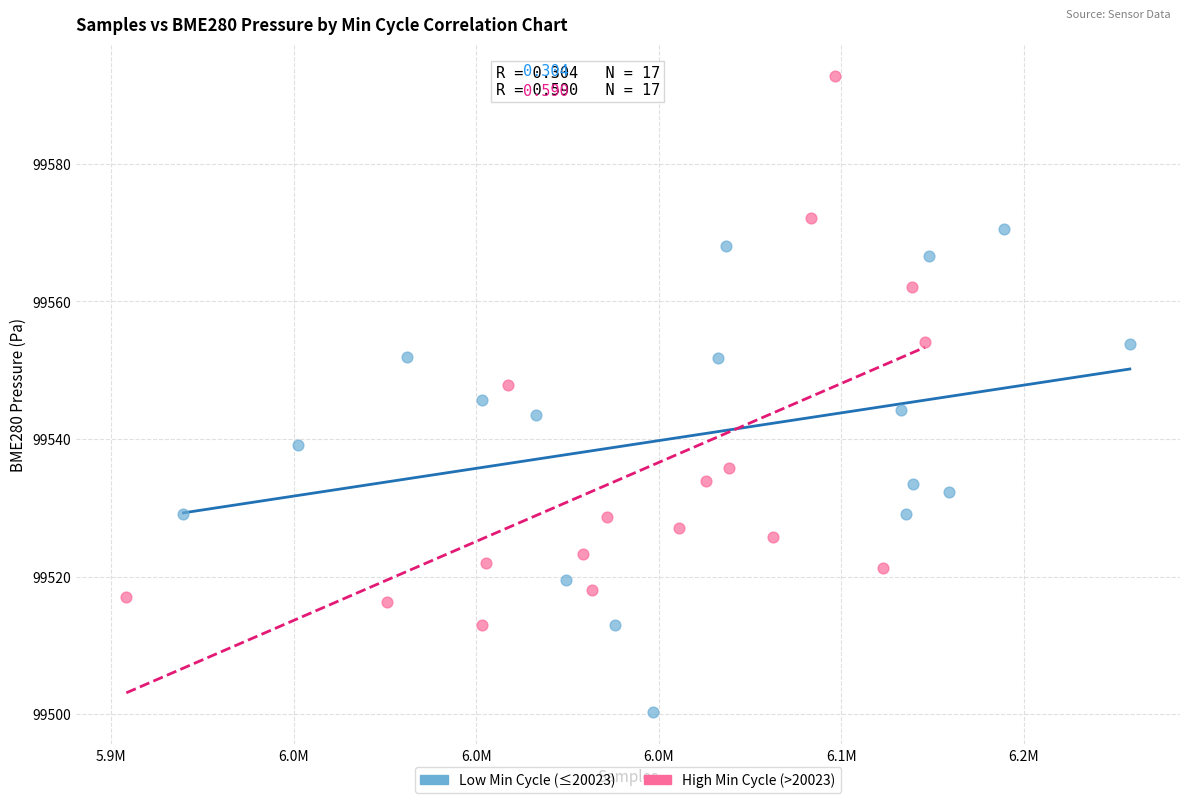

Which series reaches the maximum Y coordinate?

High Min Cycle (>20023)